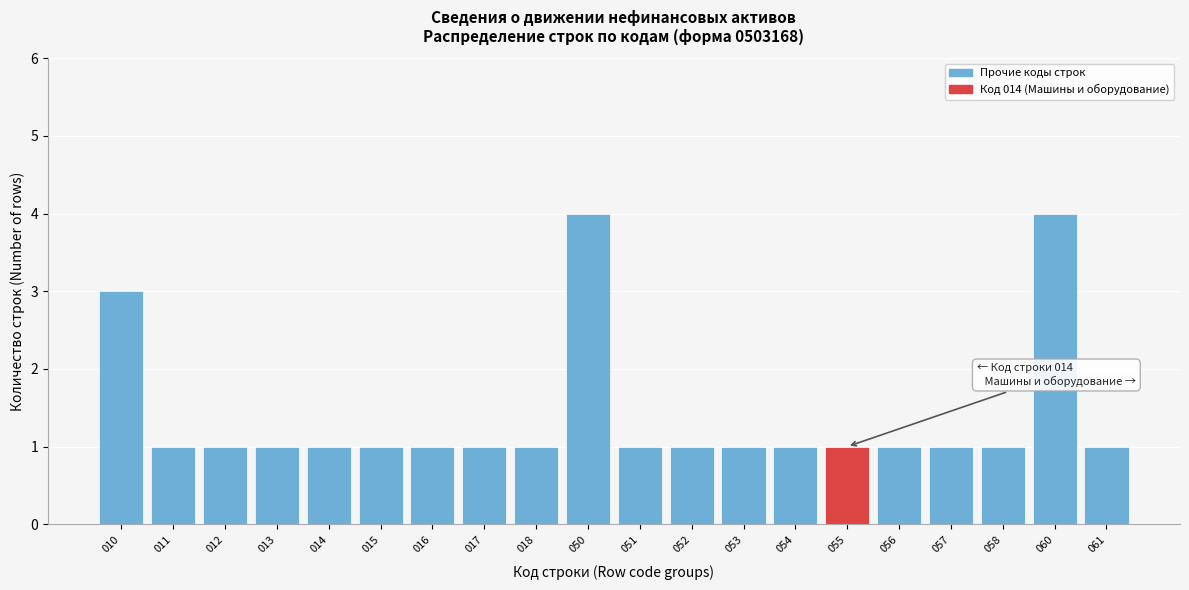

Reading right to left, list all the values displayed in this chart.

061=1	060=4	058=1	057=1	056=1	055=1	054=1	053=1	052=1	051=1	050=4	018=1	017=1	016=1	015=1	014=1	013=1	012=1	011=1	010=3